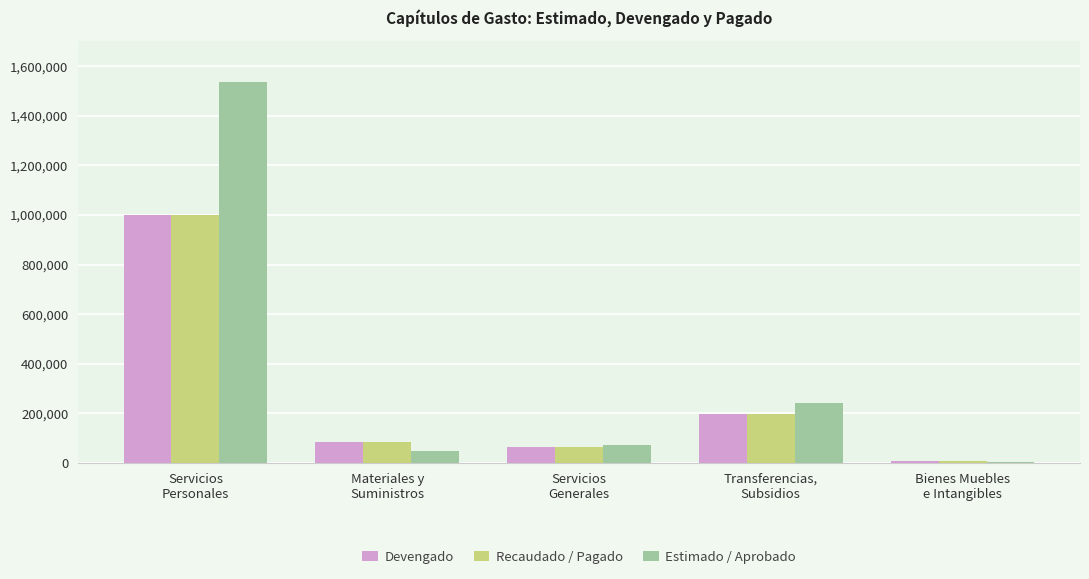

What is the sum of all Estimado / Aprobado values?

1900000.0